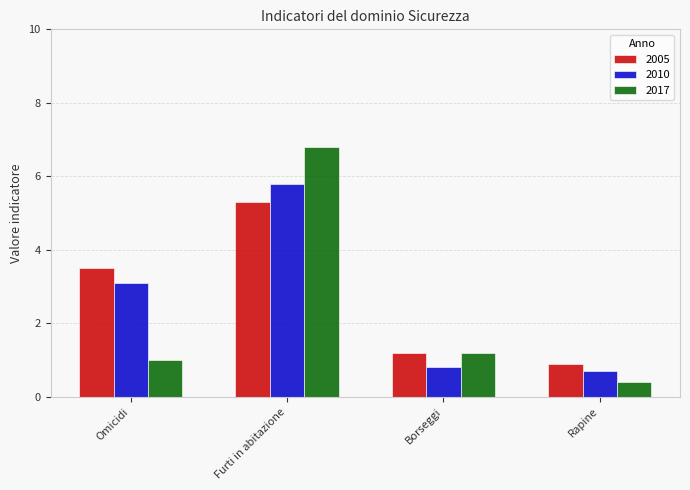

Is the value of 2005 at Furti in abitazione greater than the value of 2010 at Omicidi?

Yes